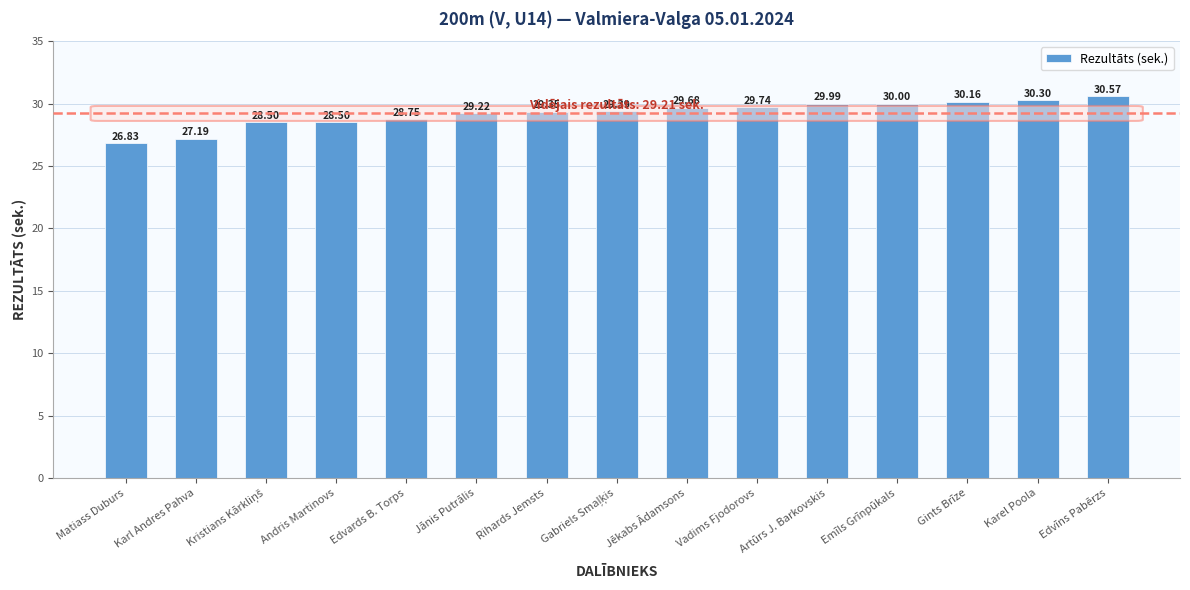

Are the bars horizontal?

No